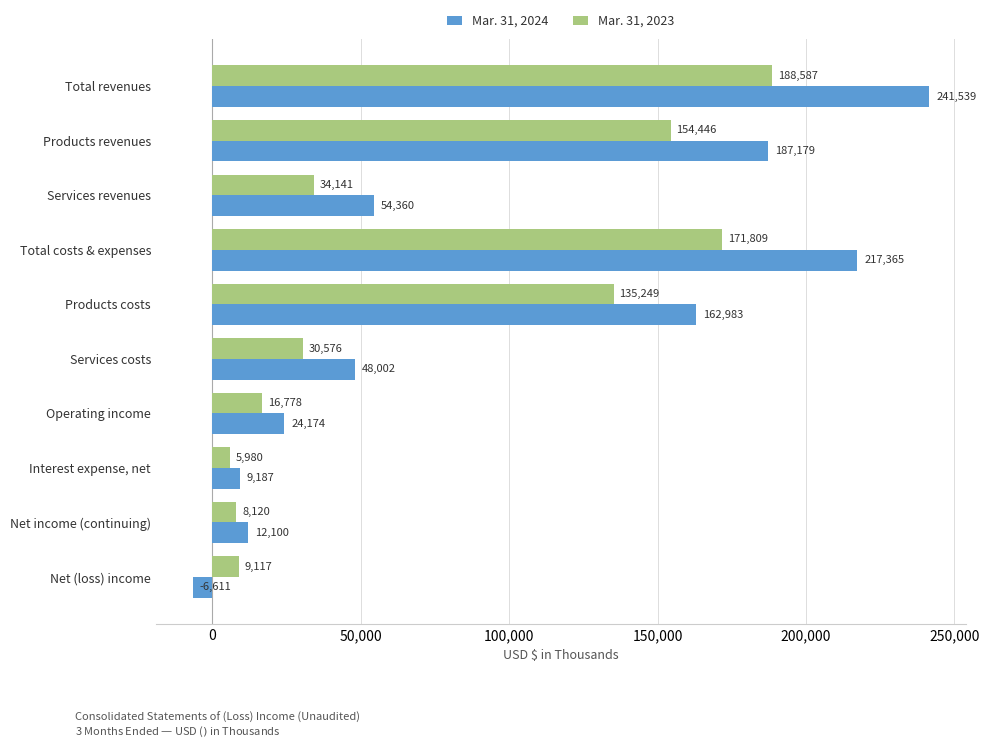

List the labels in order of Mar. 31, 2024 value, smallest first.

Net (loss) income, Interest expense, net, Net income (continuing), Operating income, Services costs, Services revenues, Products costs, Products revenues, Total costs & expenses, Total revenues